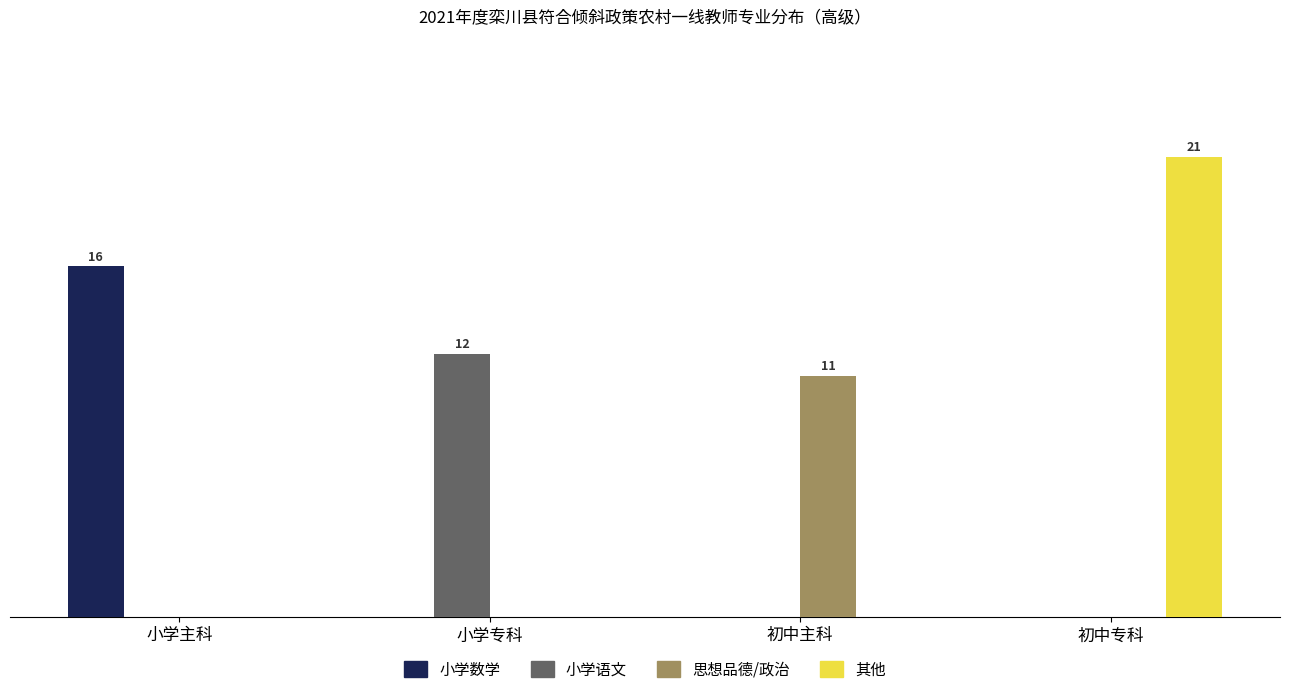

At which label does 其他 reach its peak?

初中专科